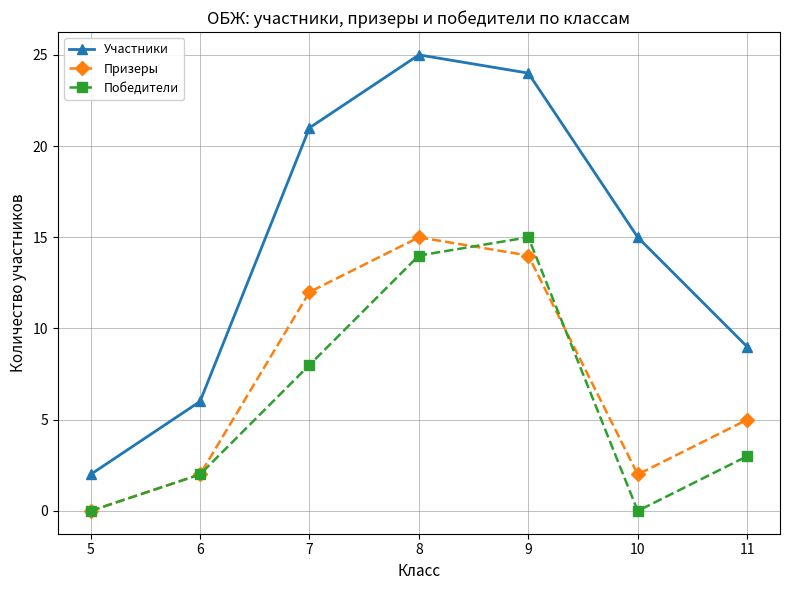

How many values in the Призеры series are below 5?

3